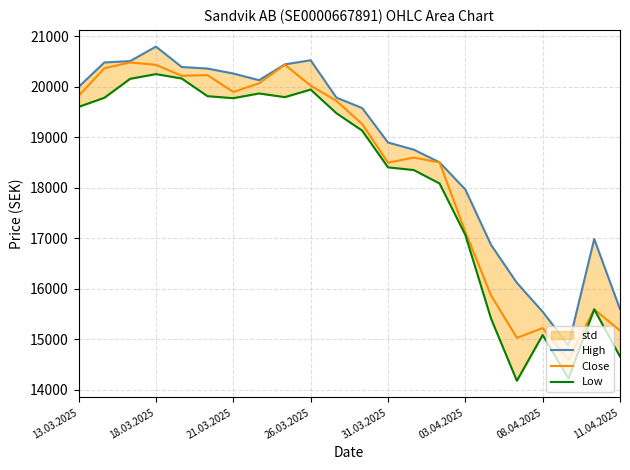

In Low, how many points are higher than both neighbors (excluding endpoints)?

5